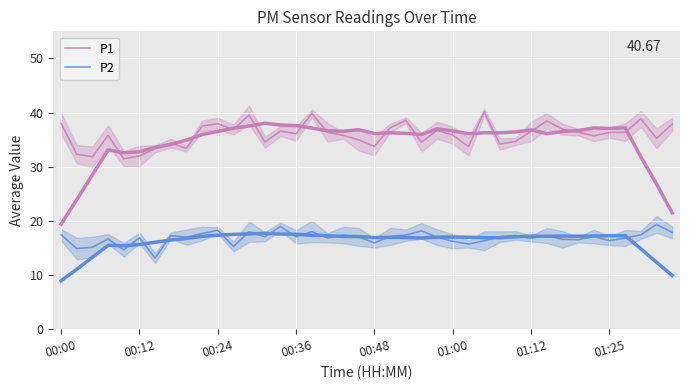

Between 17 and 28, which is larger?

17